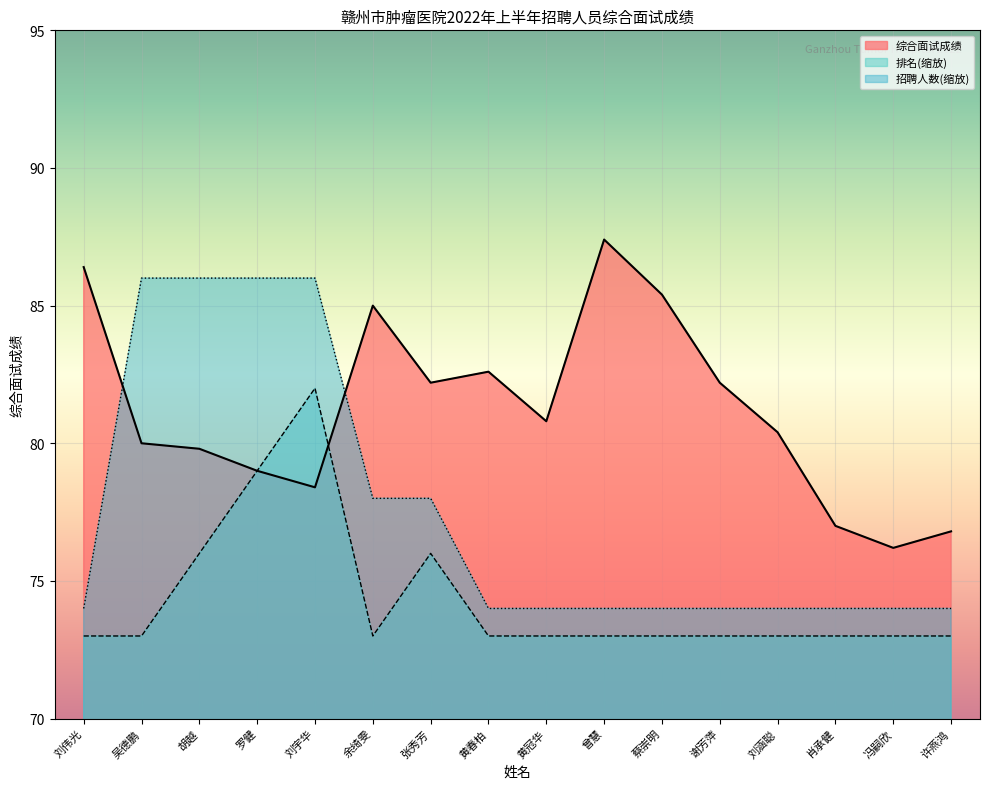

What is the label of the 10th point from the left?

曾慧